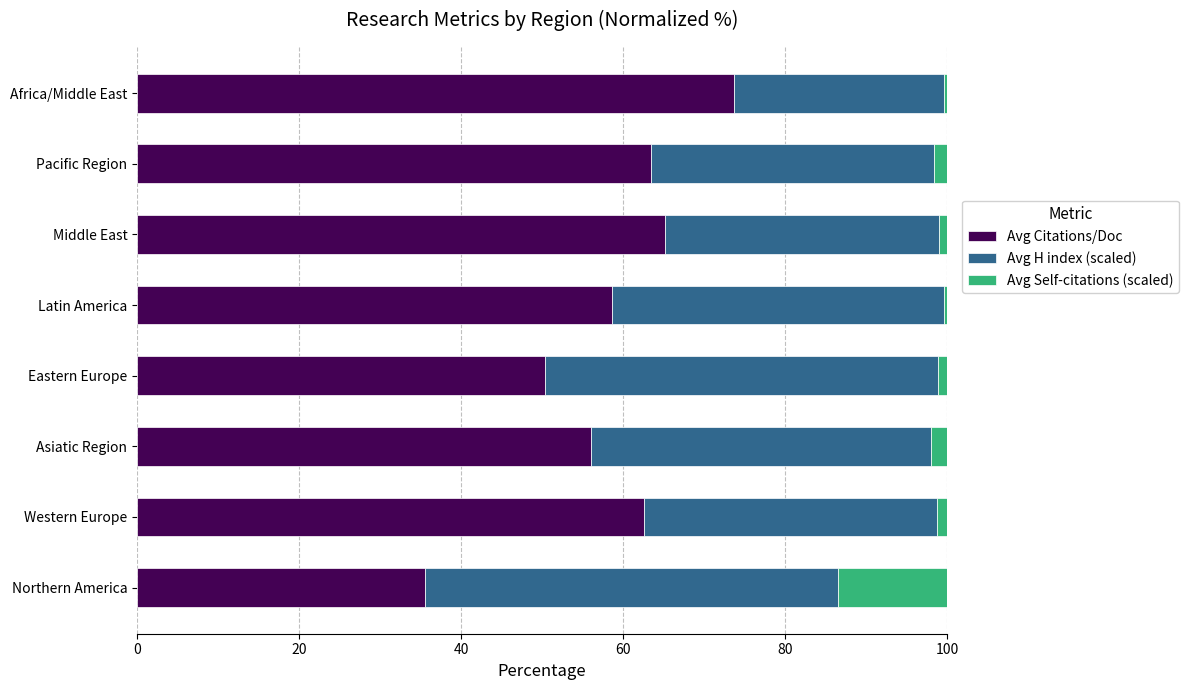

Which category has the lowest value in the Avg Citations/Doc series?

Northern America